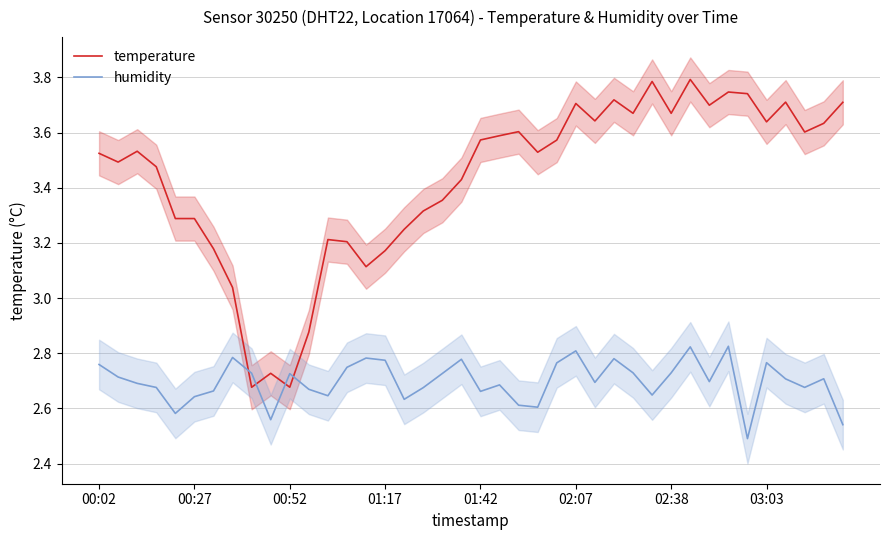

Where does the temperature series first go above 3?

00:02